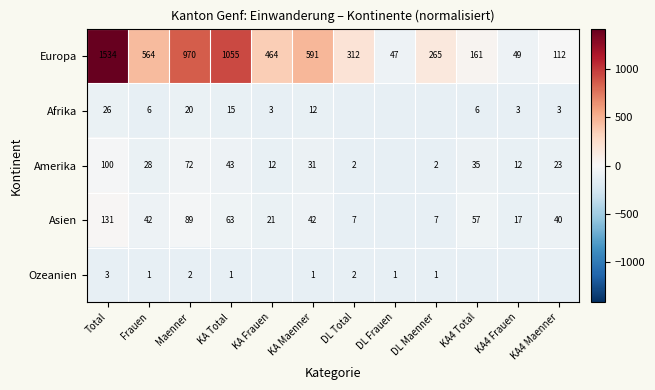

At which label does Europa reach its minimum?

DL Frauen